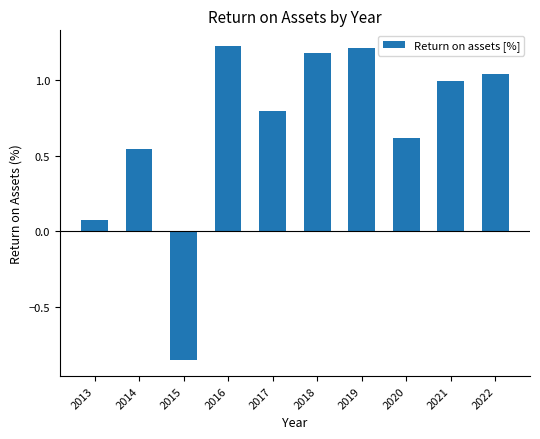

What is the value of the 5th bar from the left?

0.8